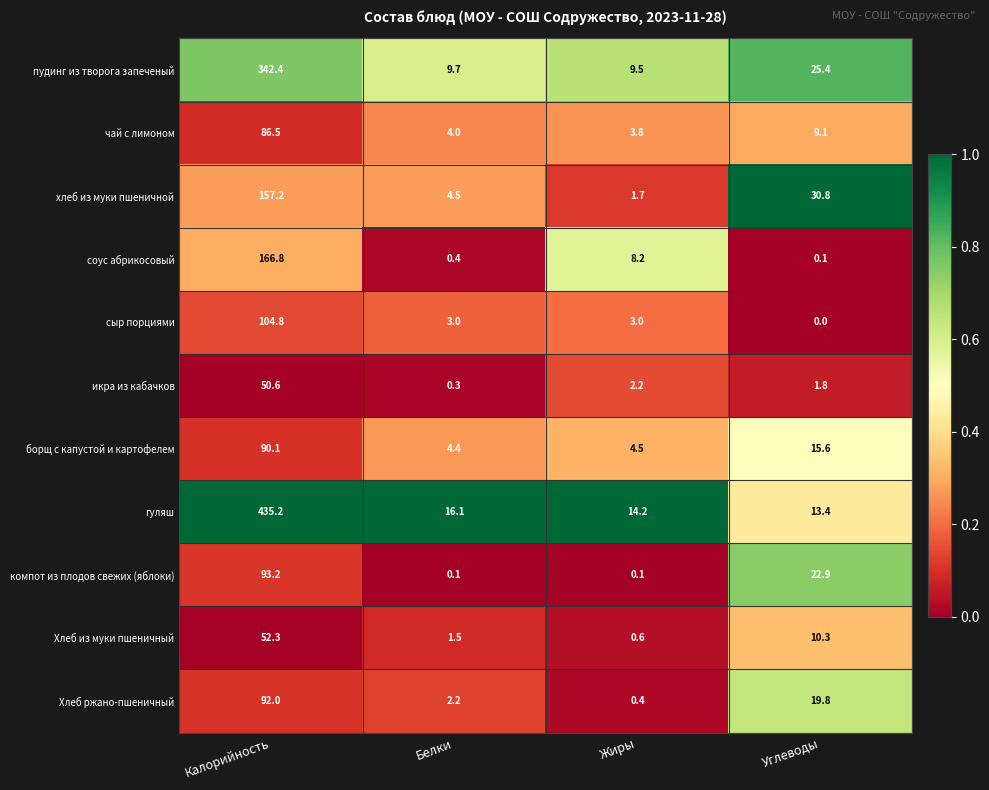

List the series in order of their peak value, highest first.

гуляш, пудинг из творога запеченый, соус абрикосовый, хлеб из муки пшеничной, сыр порциями, компот из плодов свежих (яблоки), Хлеб ржано-пшеничный, борщ с капустой и картофелем, чай с лимоном, Хлеб из муки пшеничный, икра из кабачков